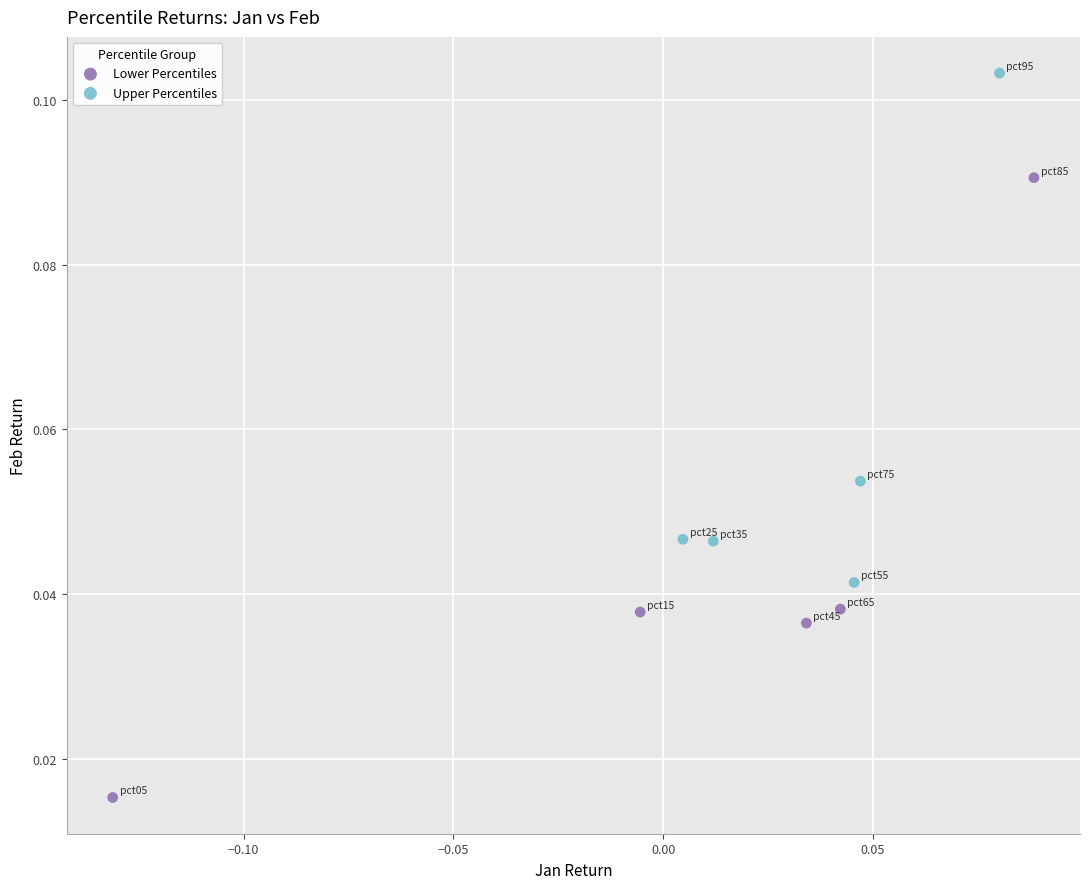

What are all the series names shown in the legend?

Lower Percentiles, Upper Percentiles